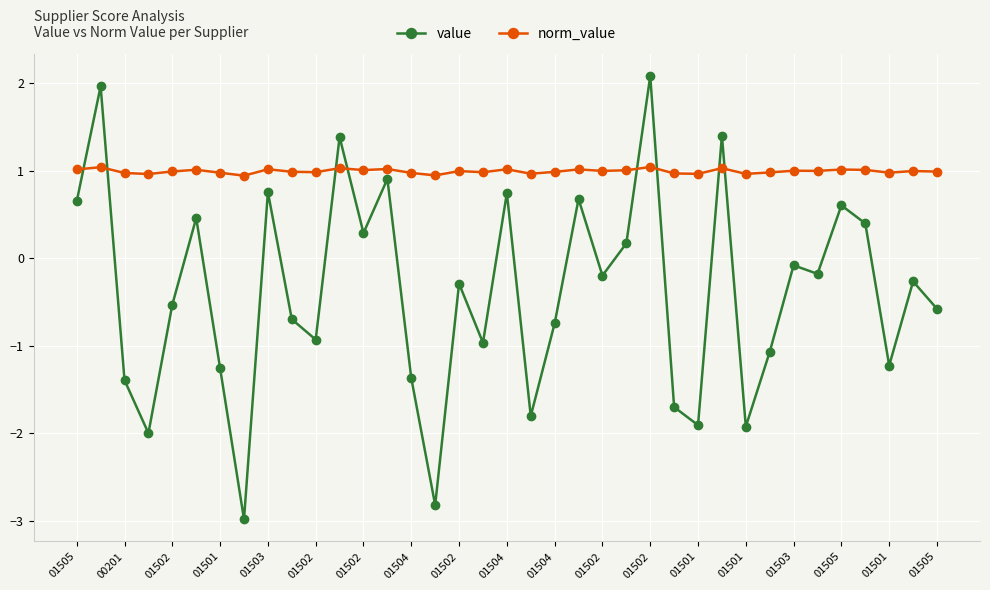

How many intersections are there between value and norm_value?

8